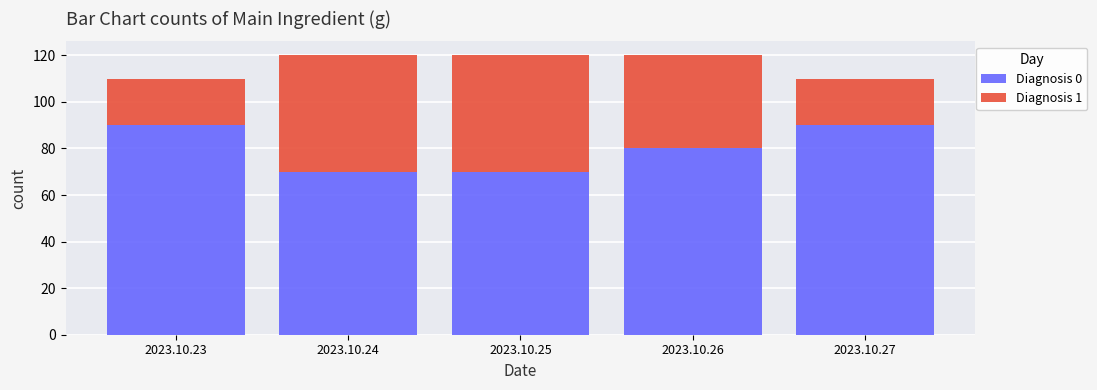

What is the highest value of the Diagnosis 0 series?

90